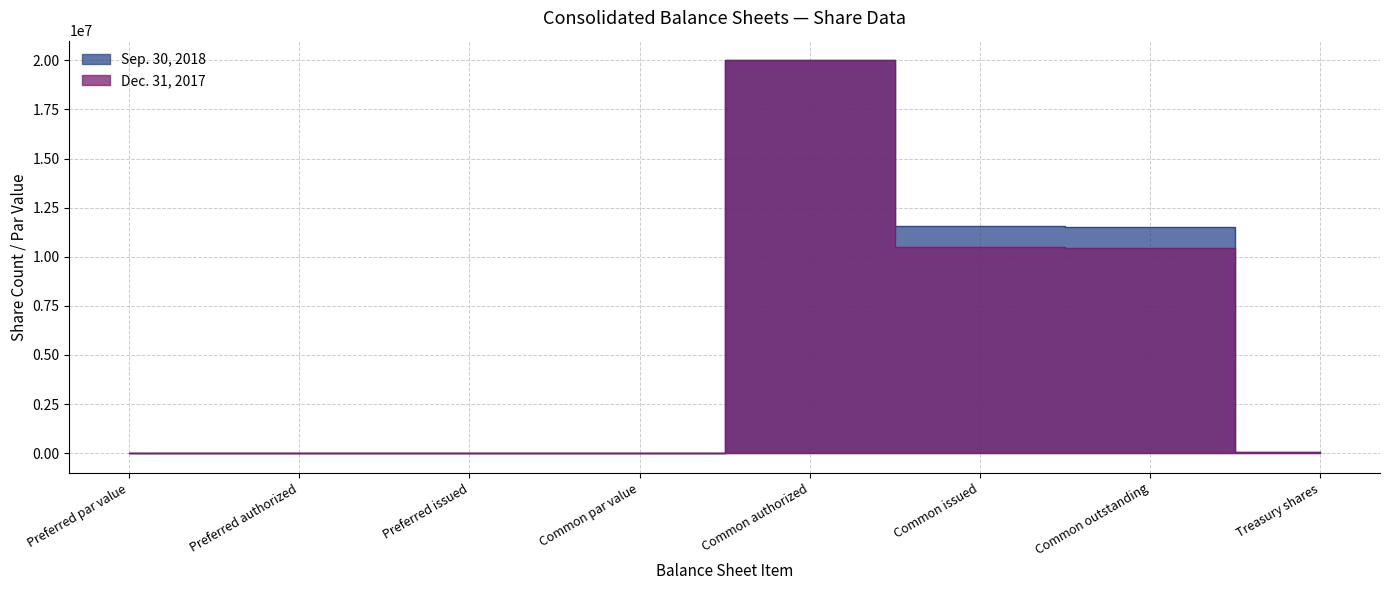

How many lines are shown in the chart?

2